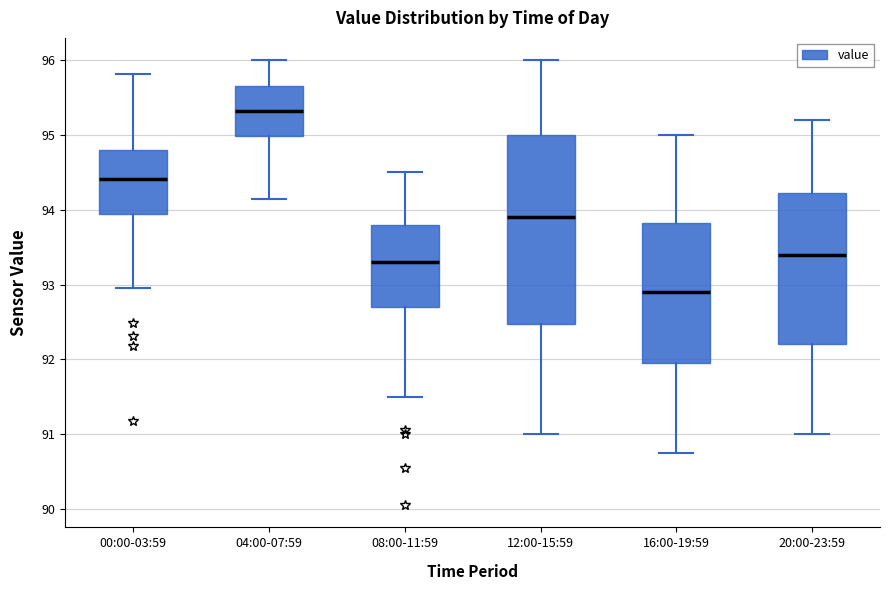

Which box is the tallest, from its lower edge to its upper edge?

12:00-15:59